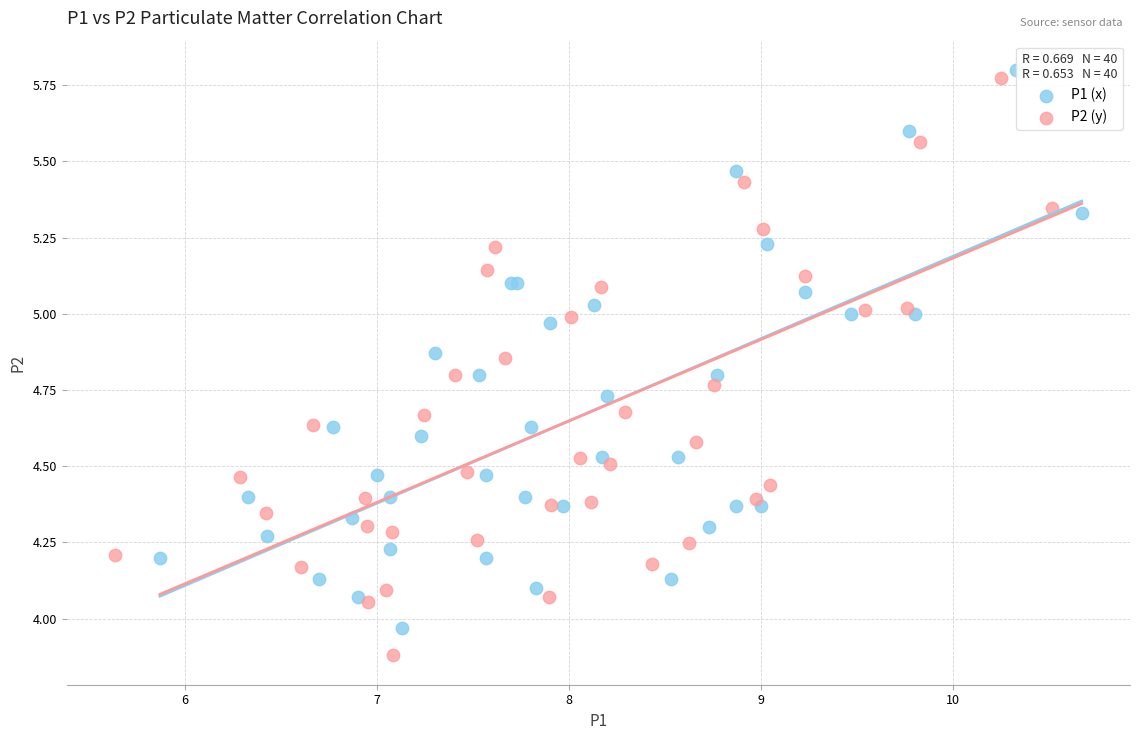

Which series has the largest Y range (max minus min)?

P2 (y)